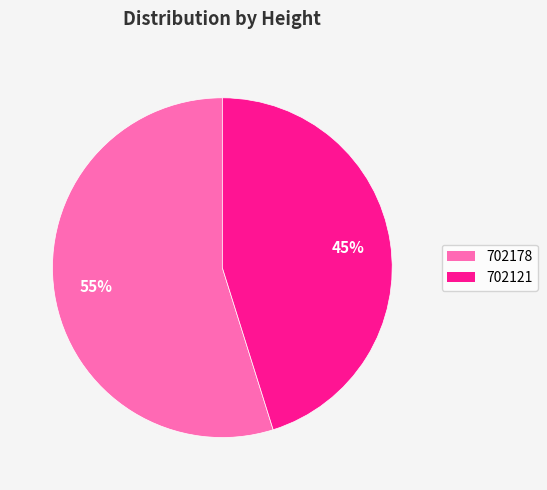

How many segments does this pie chart have?

2